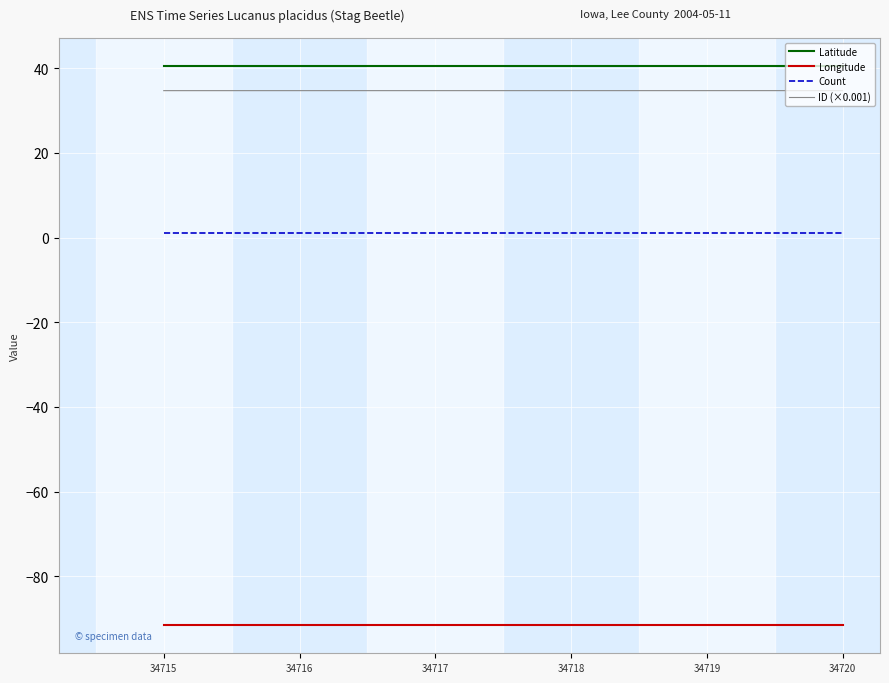

The value of Count at 34715 is 1.0. True or false?

True